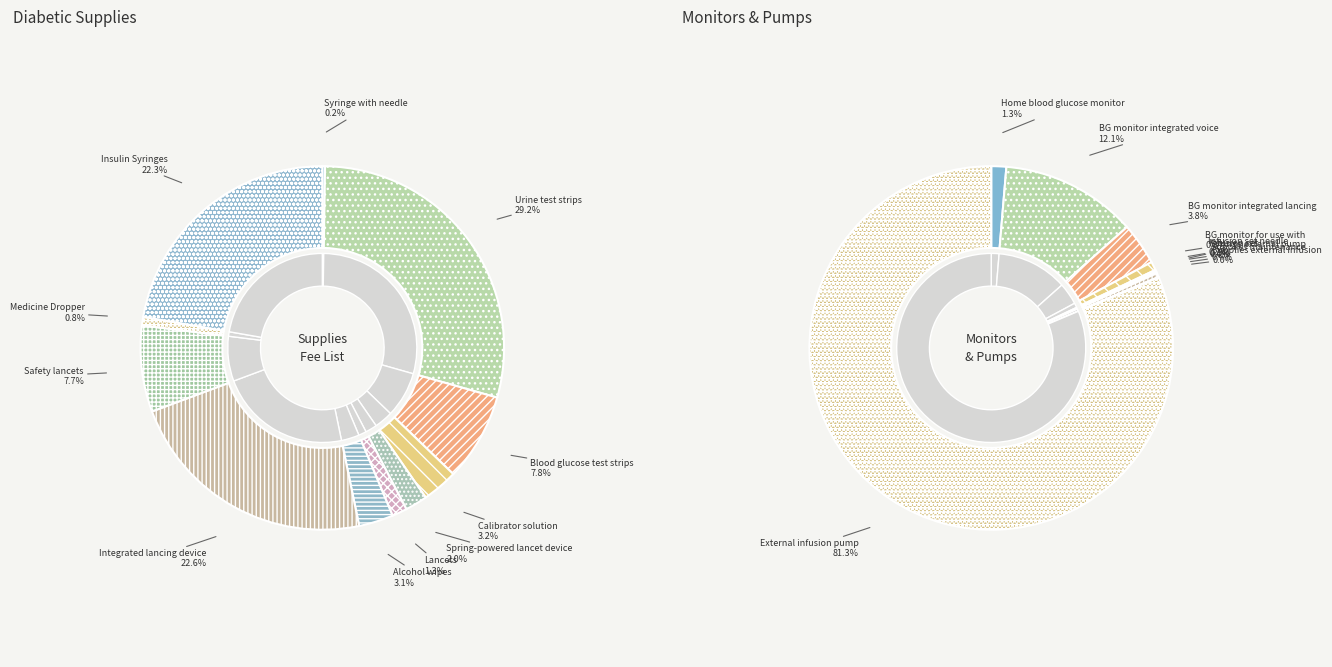

Between Alcohol wipes and Syringe with needle, which is larger?

Alcohol wipes